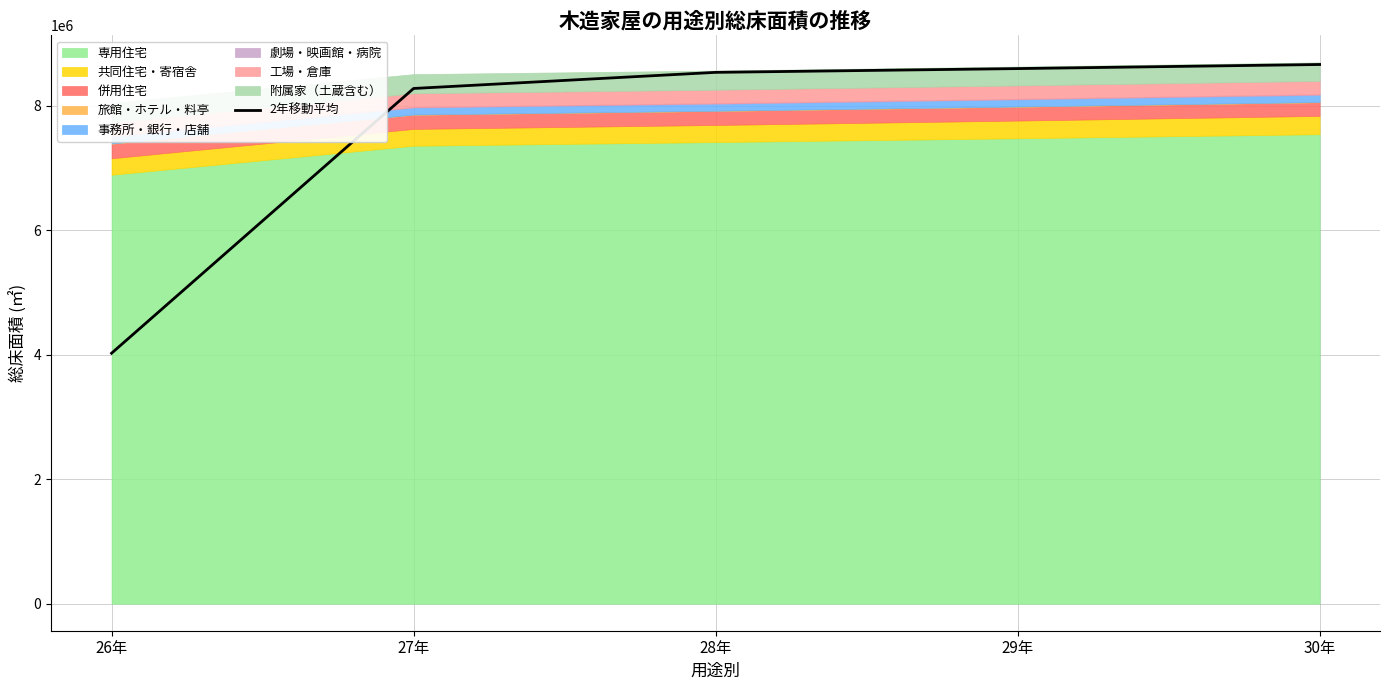

What is the value of the 2nd point from the left?

8274343.5